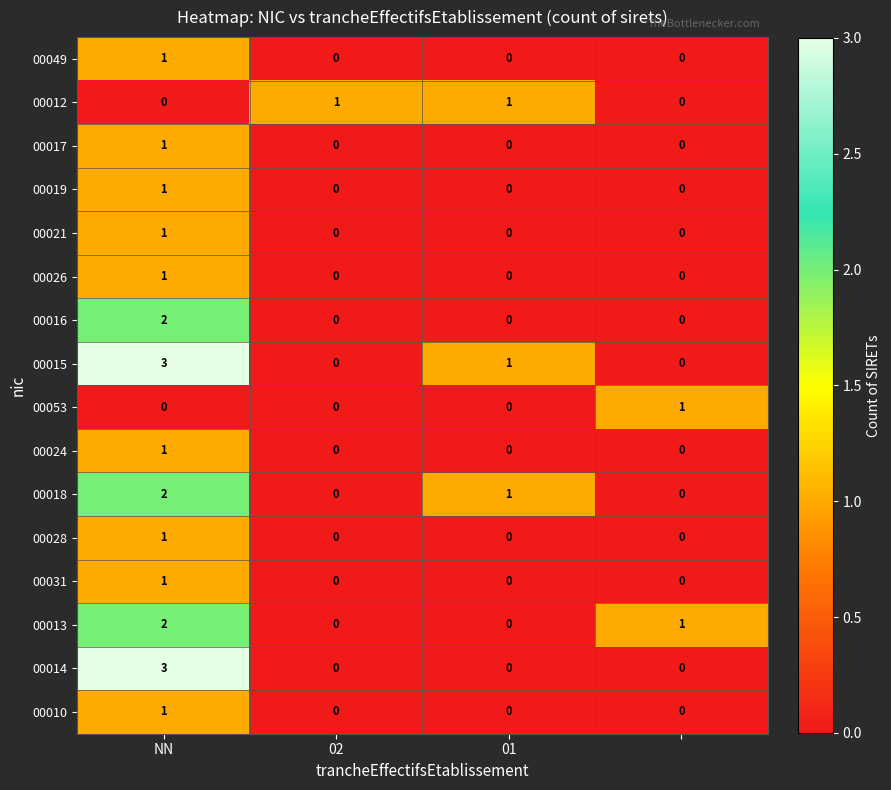

Which series has the largest total across all categories?

00015